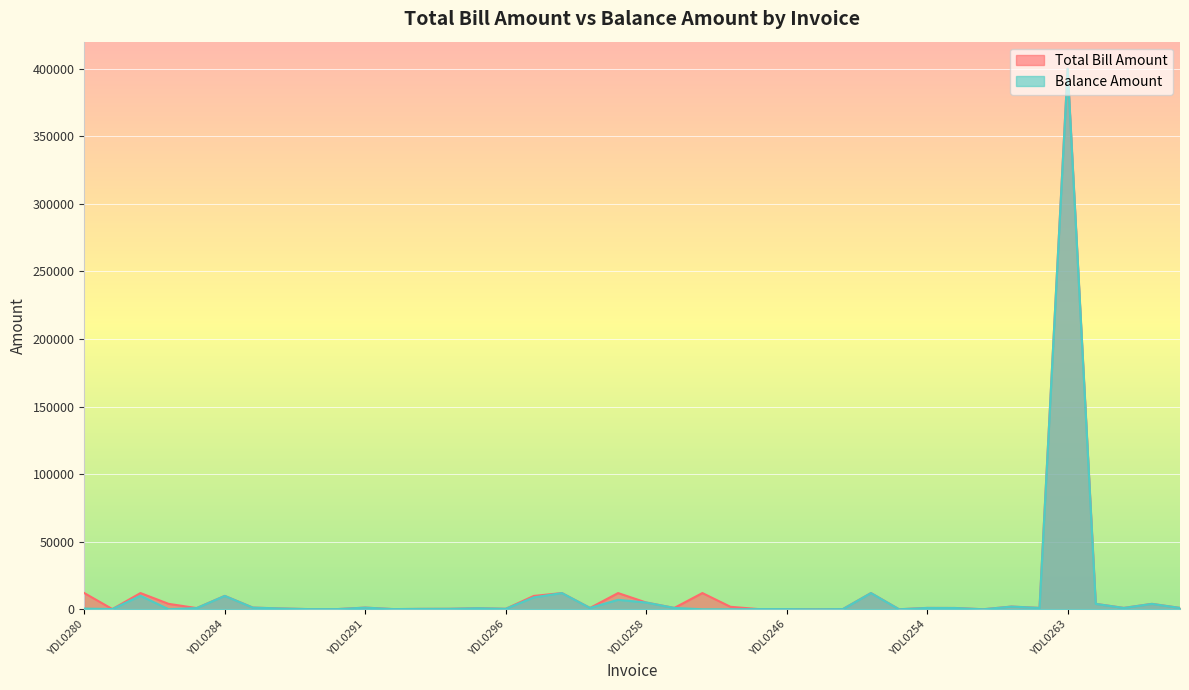

Does the chart display data point markers on the line(s)?

No